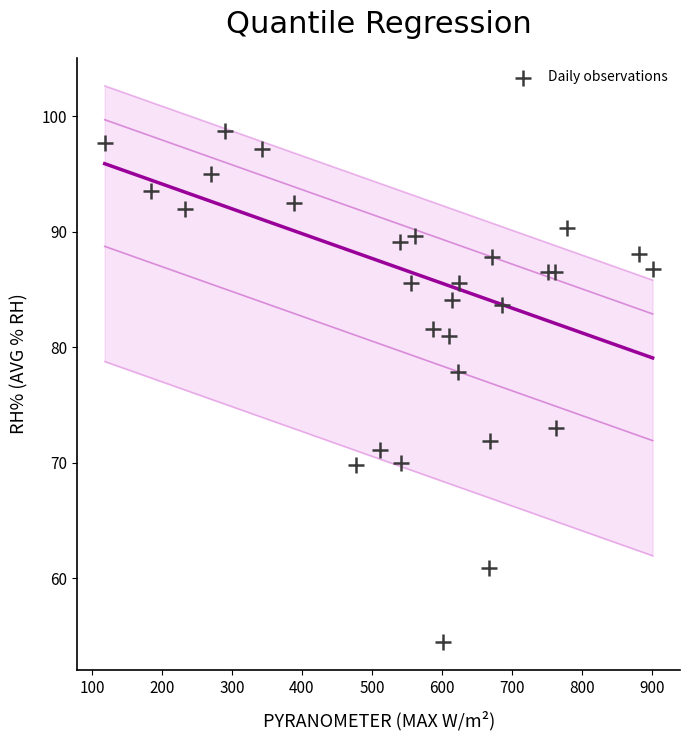

What is the range of X values (max minus min)?

782.6